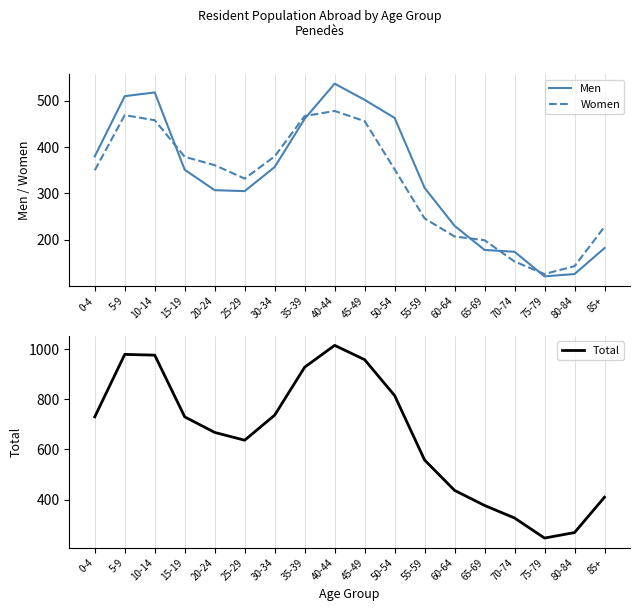

What is the value of the Women point at the 10th from the left?

456